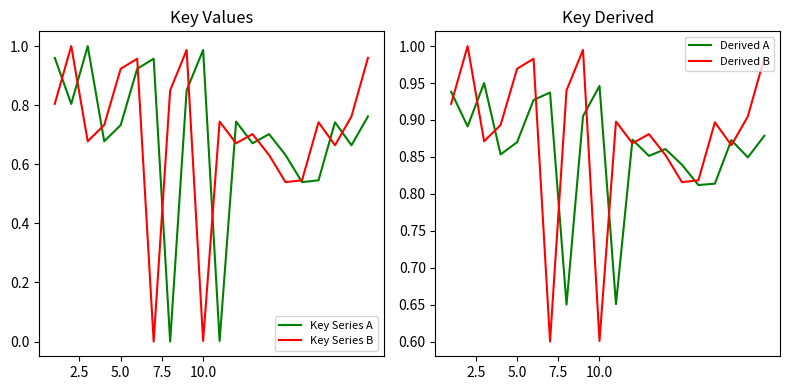

Reading left to right, extract all data points from this chart.

Key Series A: 1.0	0.8	1.0	0.7	0.7	0.9	1.0	0.0	0.9	1.0	0.0	0.7	0.7	0.7	0.6	0.5	0.5	0.7	0.7	0.8
Key Series B: 0.8	1.0	0.7	0.7	0.9	1.0	0.0	0.9	1.0	0.0	0.7	0.7	0.7	0.6	0.5	0.5	0.7	0.7	0.8	1.0
Derived A: 0.9	0.9	0.9	0.9	0.9	0.9	0.9	0.7	0.9	0.9	0.7	0.9	0.9	0.9	0.8	0.8	0.8	0.9	0.8	0.9
Derived B: 0.9	1.0	0.9	0.9	1.0	1.0	0.6	0.9	1.0	0.6	0.9	0.9	0.9	0.9	0.8	0.8	0.9	0.9	0.9	1.0